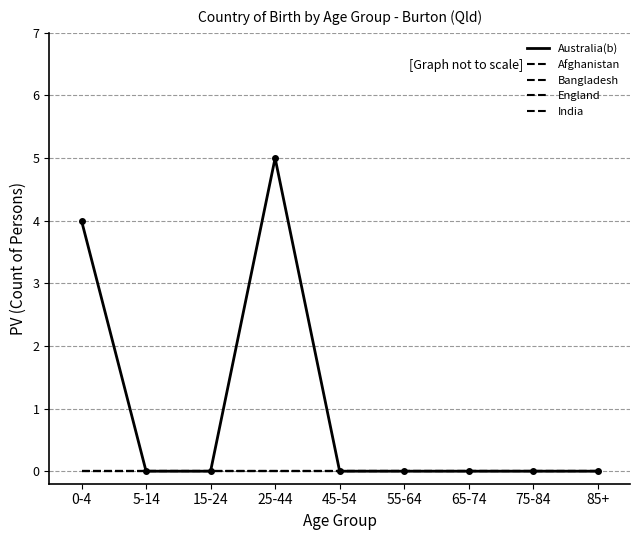

List the series in order of their peak value, lowest first.

Afghanistan, Bangladesh, England, India, Australia(b)